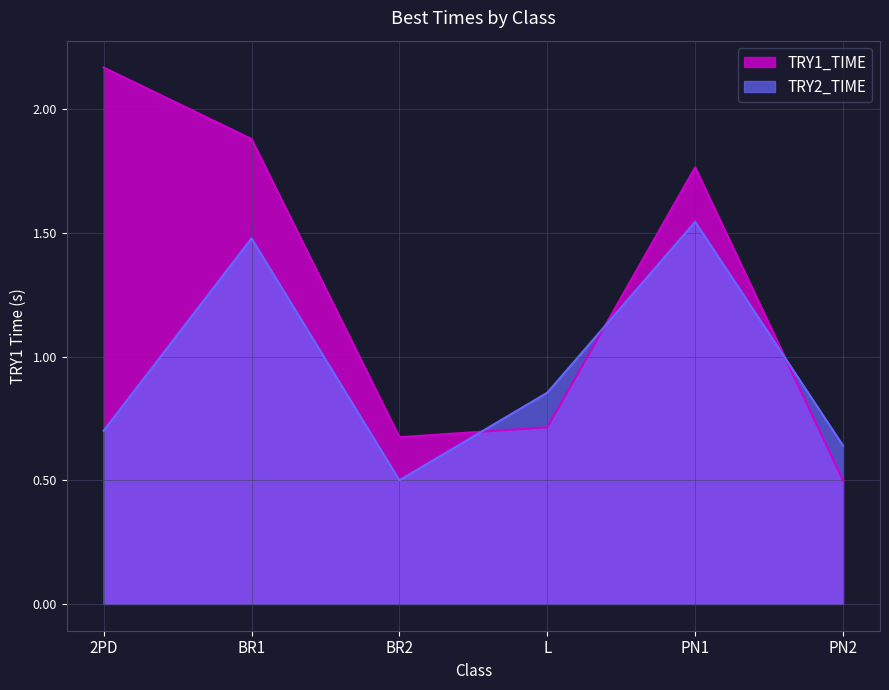

The TRY2_TIME series shows 1.2 at 2PD. True or false?

False